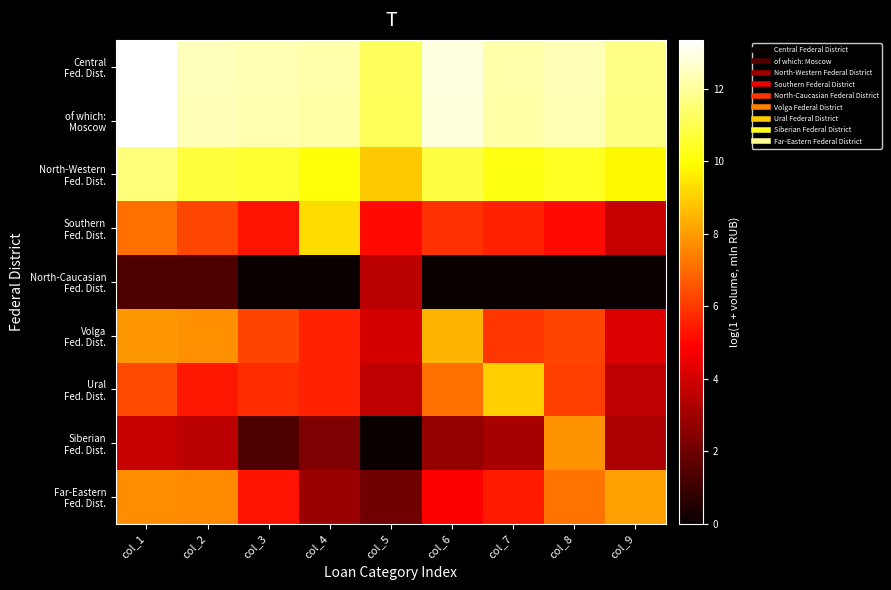

Which has a higher value, col_8 or col_3?

col_8